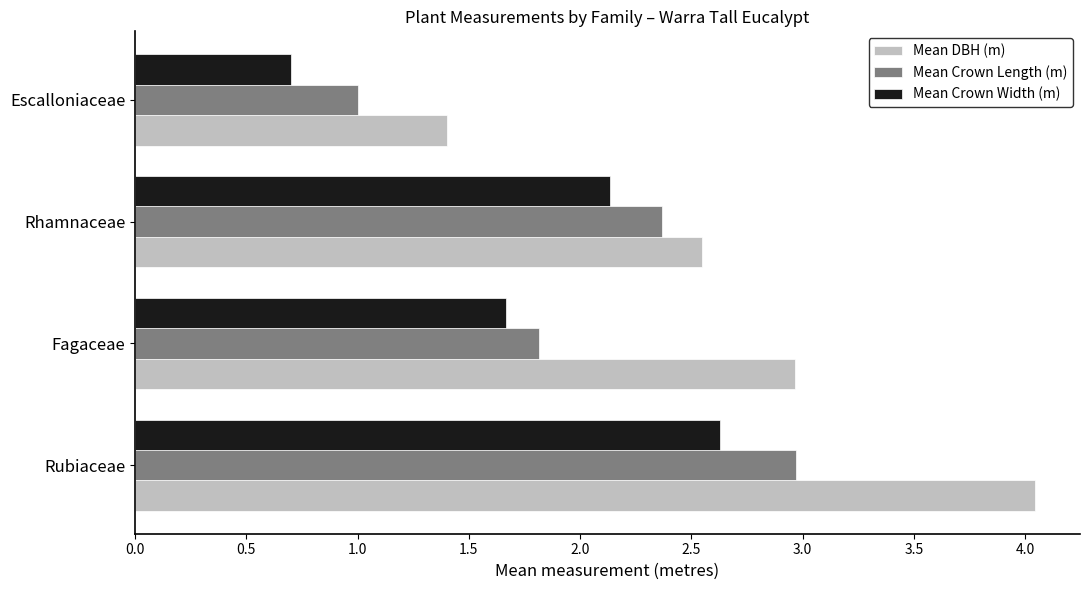

At which category is the sum across all series the highest?

Rubiaceae